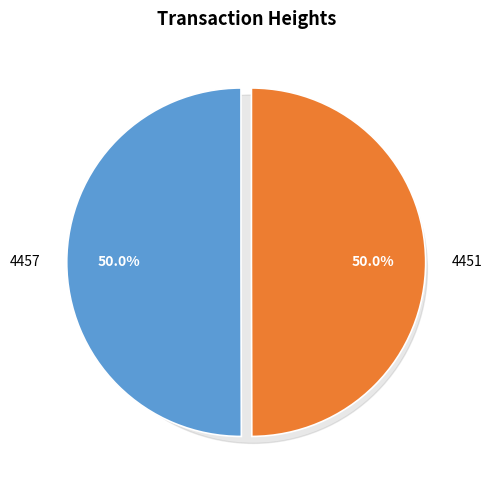

To the nearest percent, what portion does 4451 represent?

50%